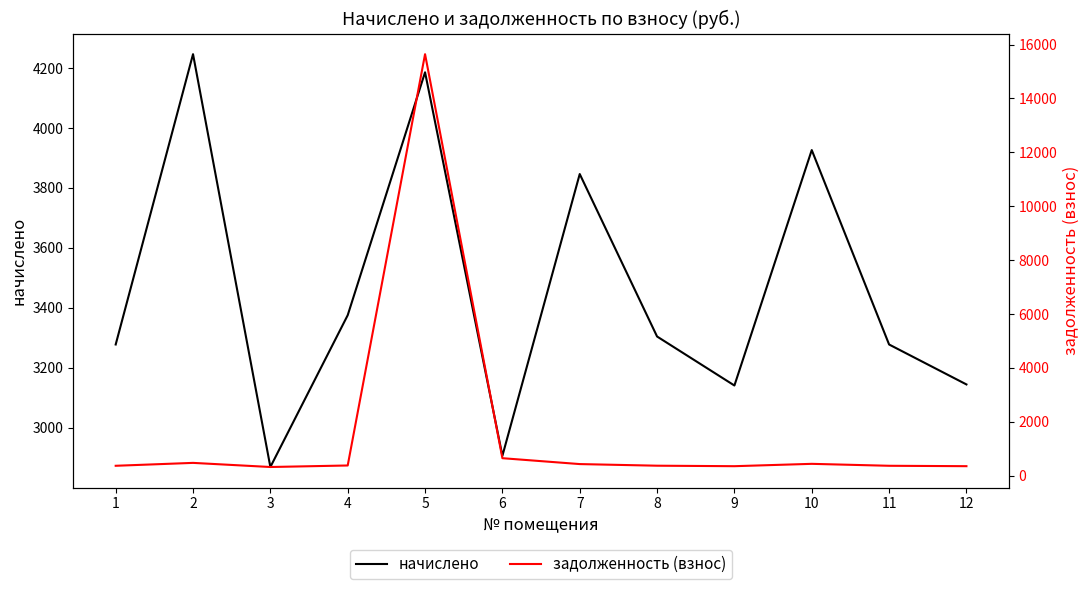

What are all the series names shown in the legend?

начислено, задолженность (взнос)